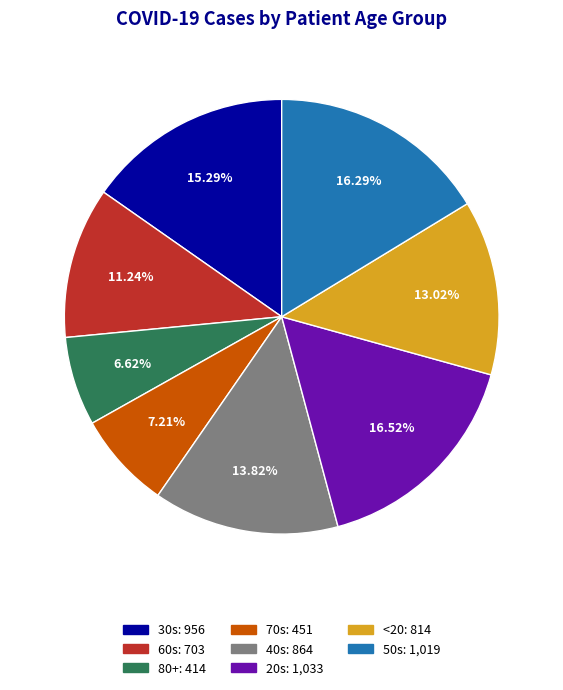

Count the number of slices in the pie.

8